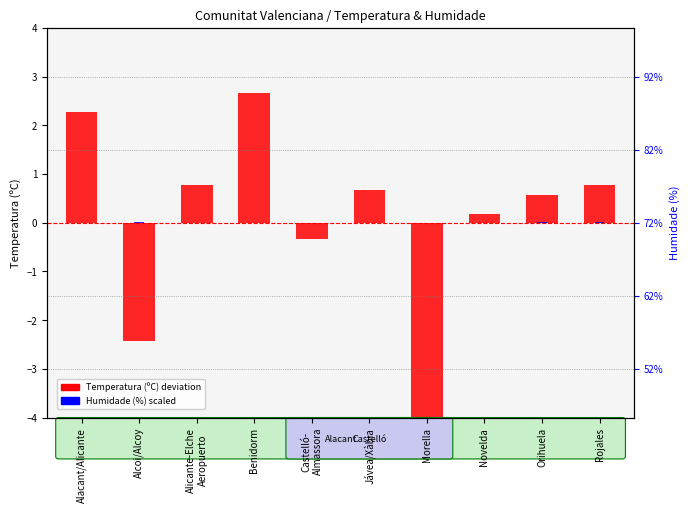

At how many categories does at least one series exceed 0?

8